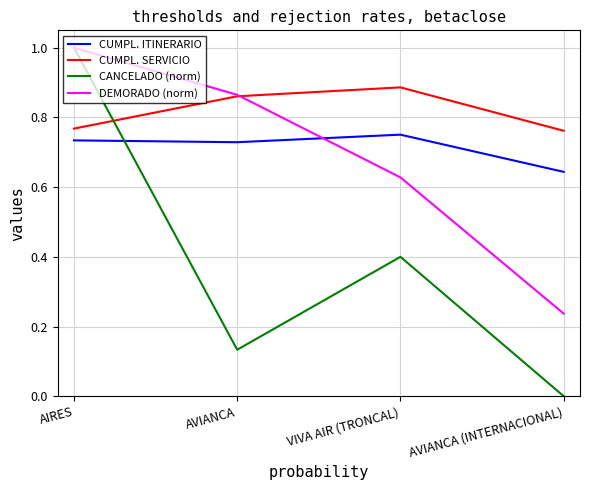

What position from the right is AVIANCA (INTERNACIONAL)?

1